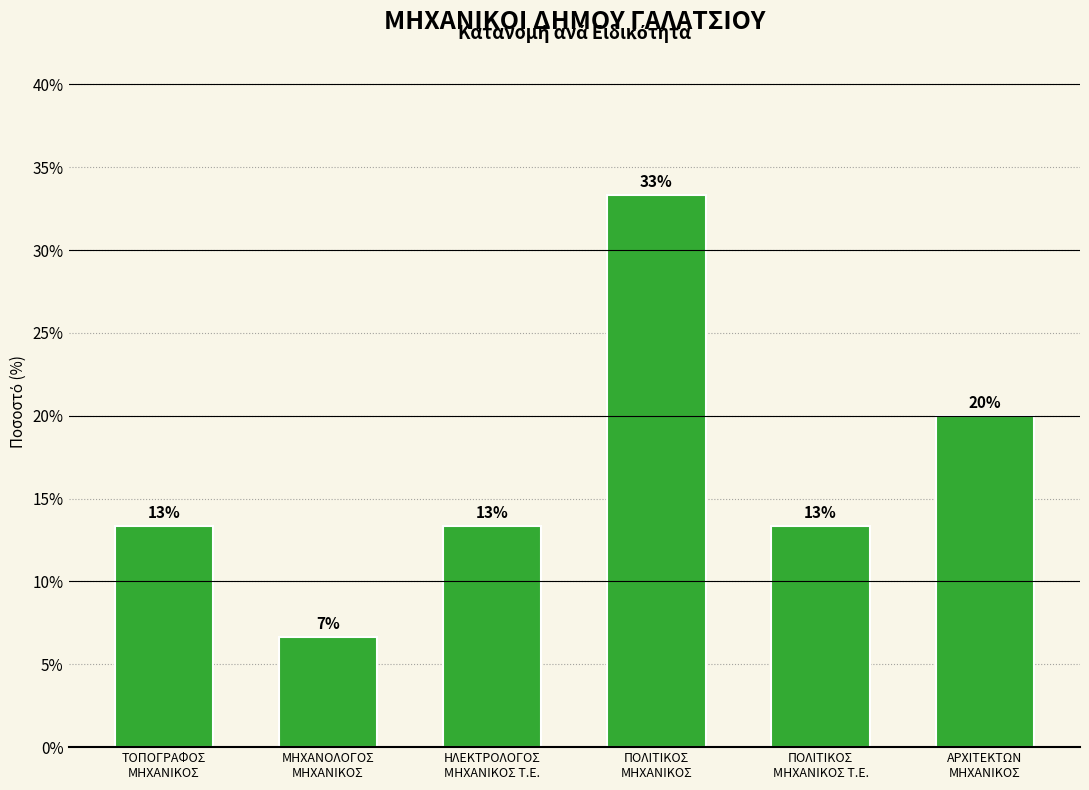

Are the bars horizontal?

No